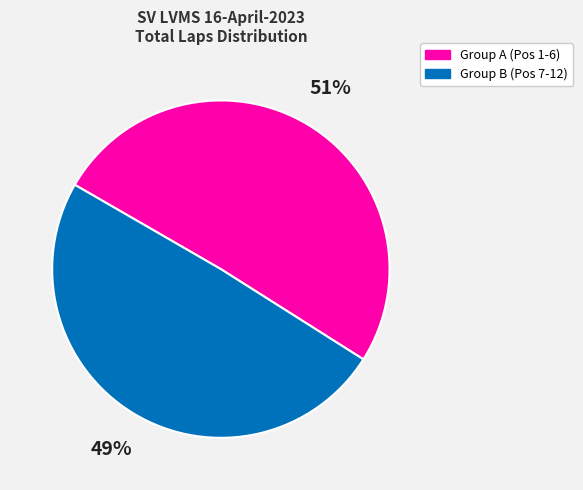

To the nearest percent, what is the average slice percentage?

50%